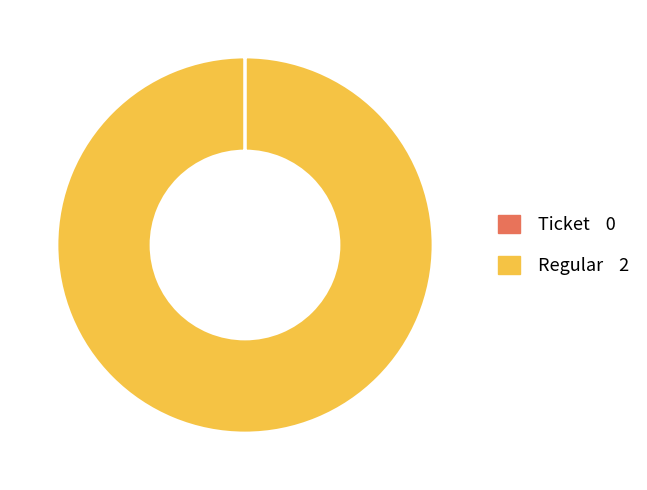

Does Regular account for over 50% of the chart?

Yes